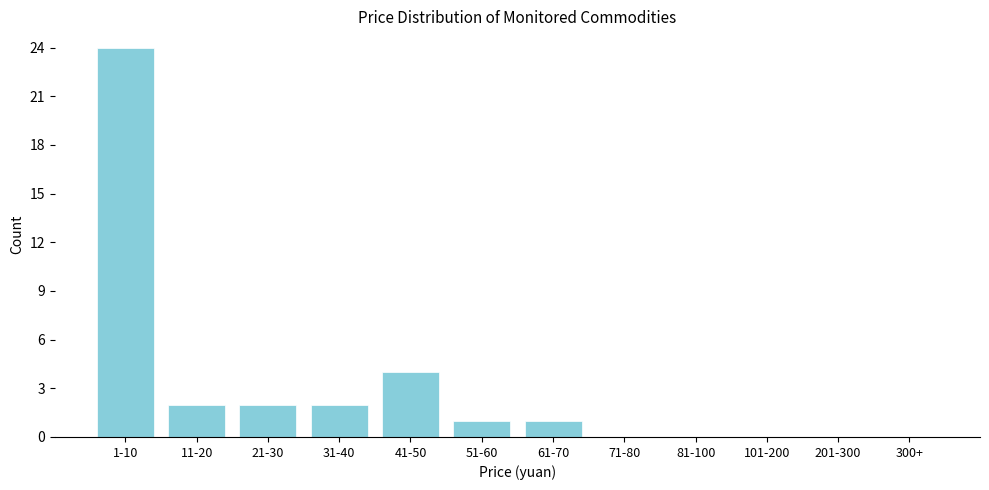

Reading right to left, extract all data points from this chart.

300+=0	201-300=0	101-200=0	81-100=0	71-80=0	61-70=1	51-60=1	41-50=4	31-40=2	21-30=2	11-20=2	1-10=24